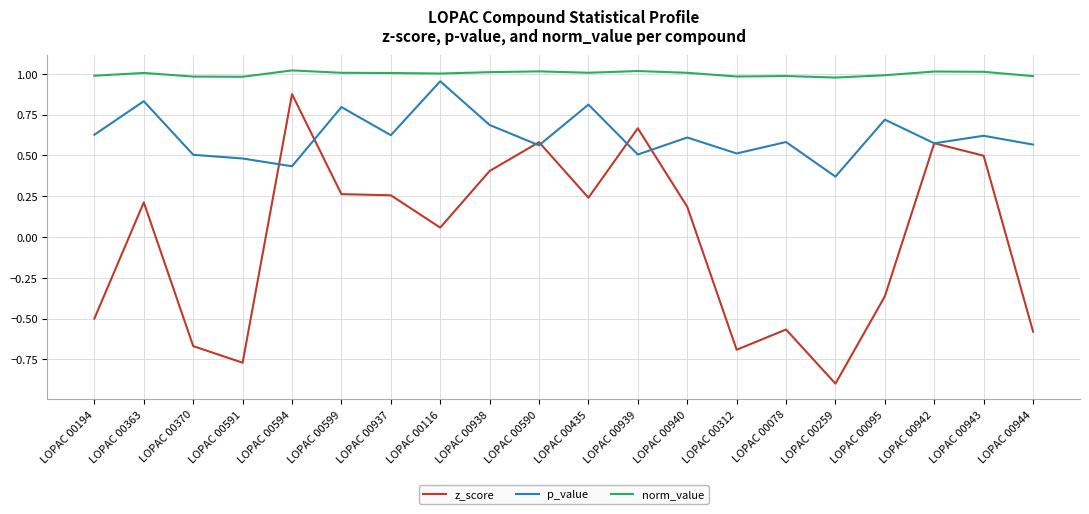

At which category does the chart reach its minimum across all series?

LOPAC 00259